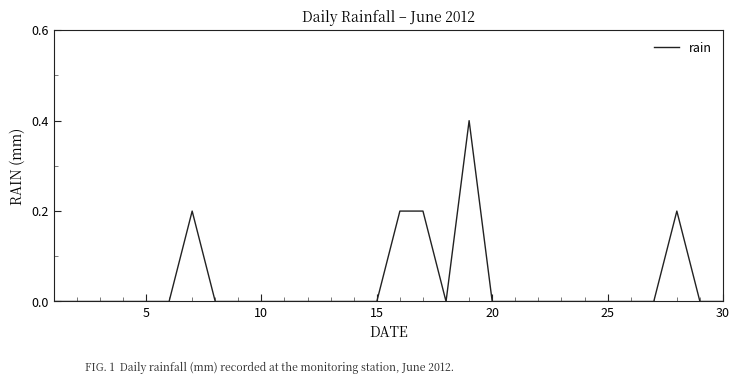

What is the maximum value shown in the chart?

0.4